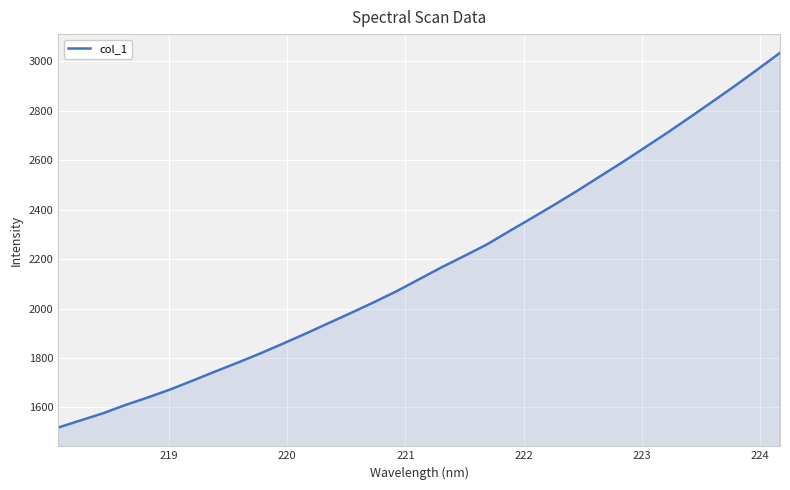

What is the difference between the maximum and minimum values?

1515.2